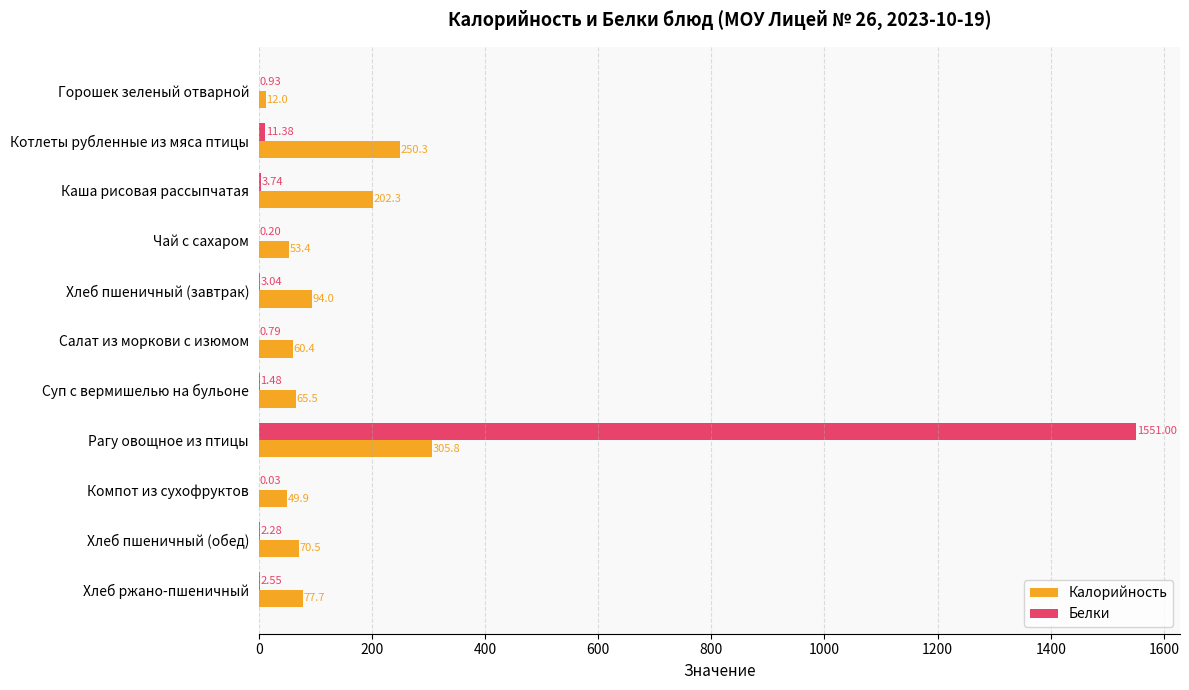

Count the number of data series in this chart.

2